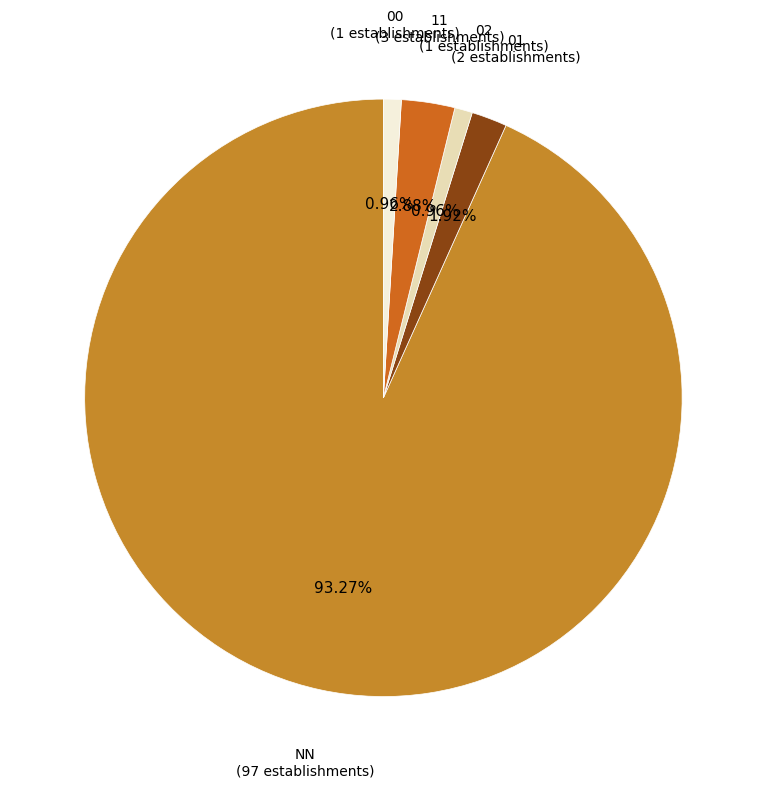

To the nearest percent, what is the average slice percentage?

20%